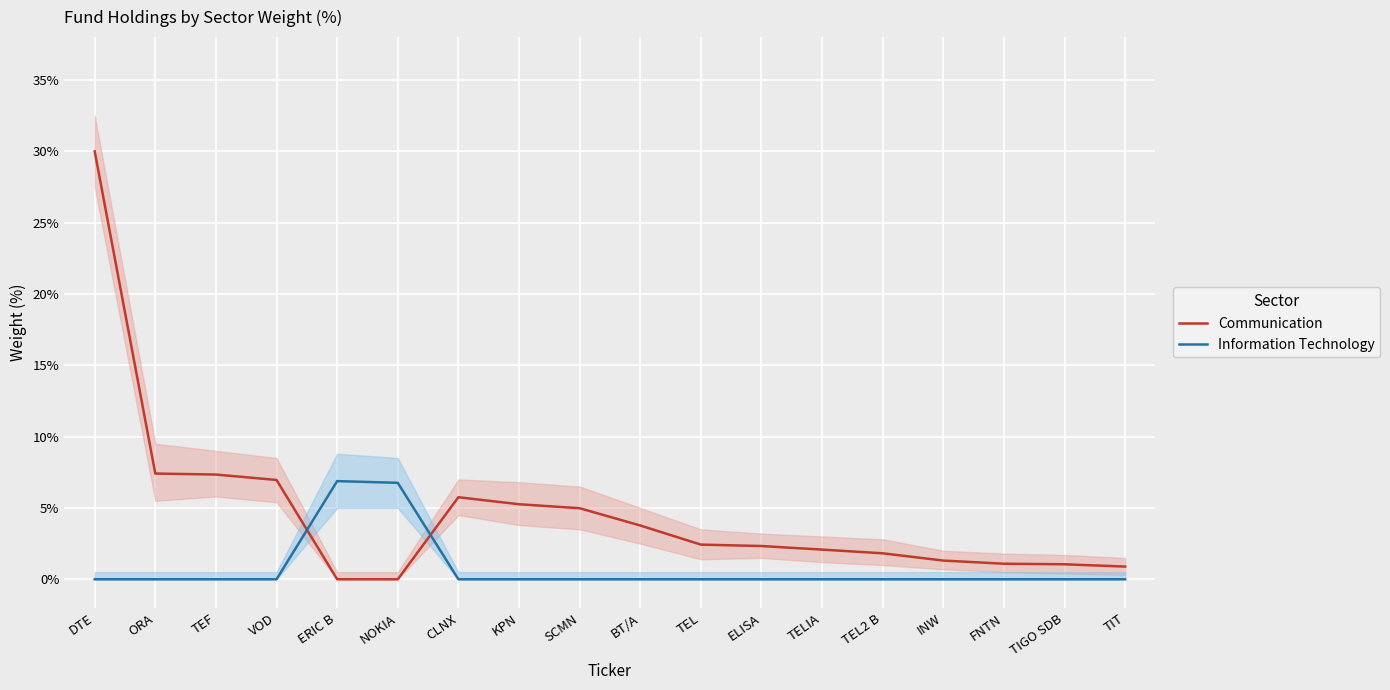

What is the label of the 7th point from the right?

ELISA